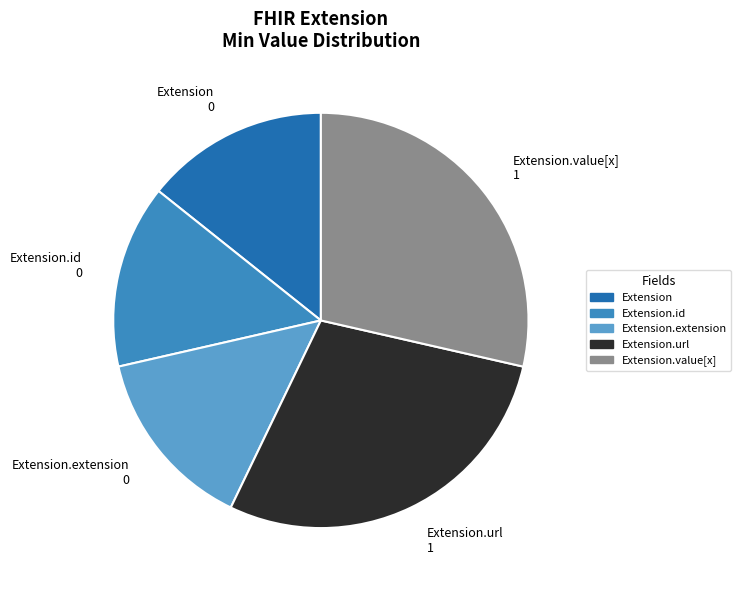

Is it true that Extension.id is 14% of the pie?

True